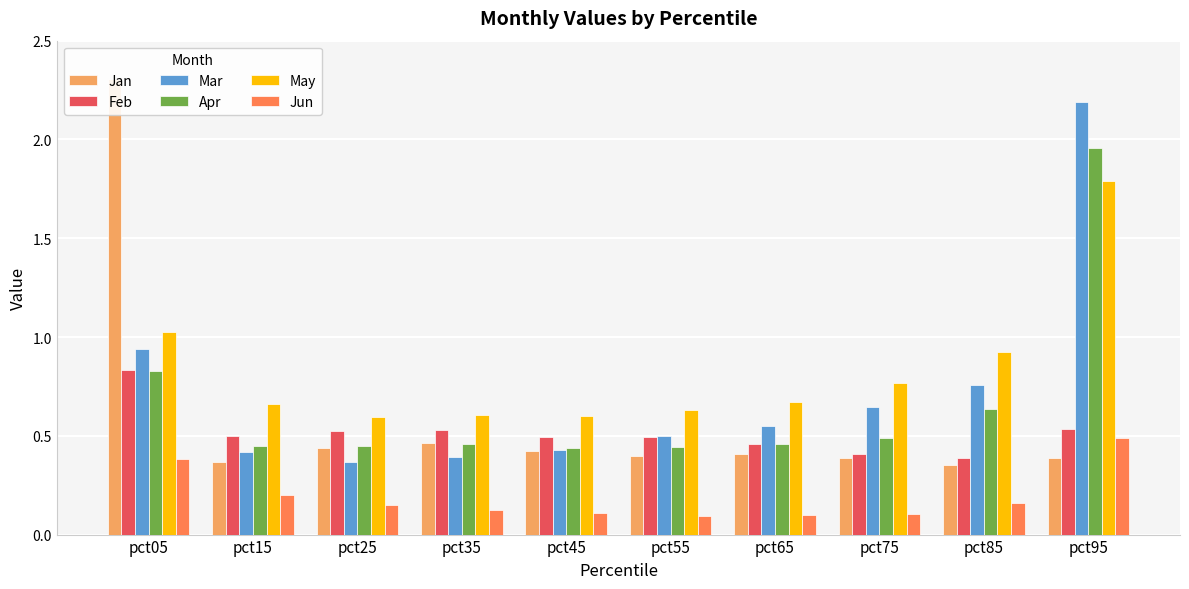

Count the number of data series in this chart.

6